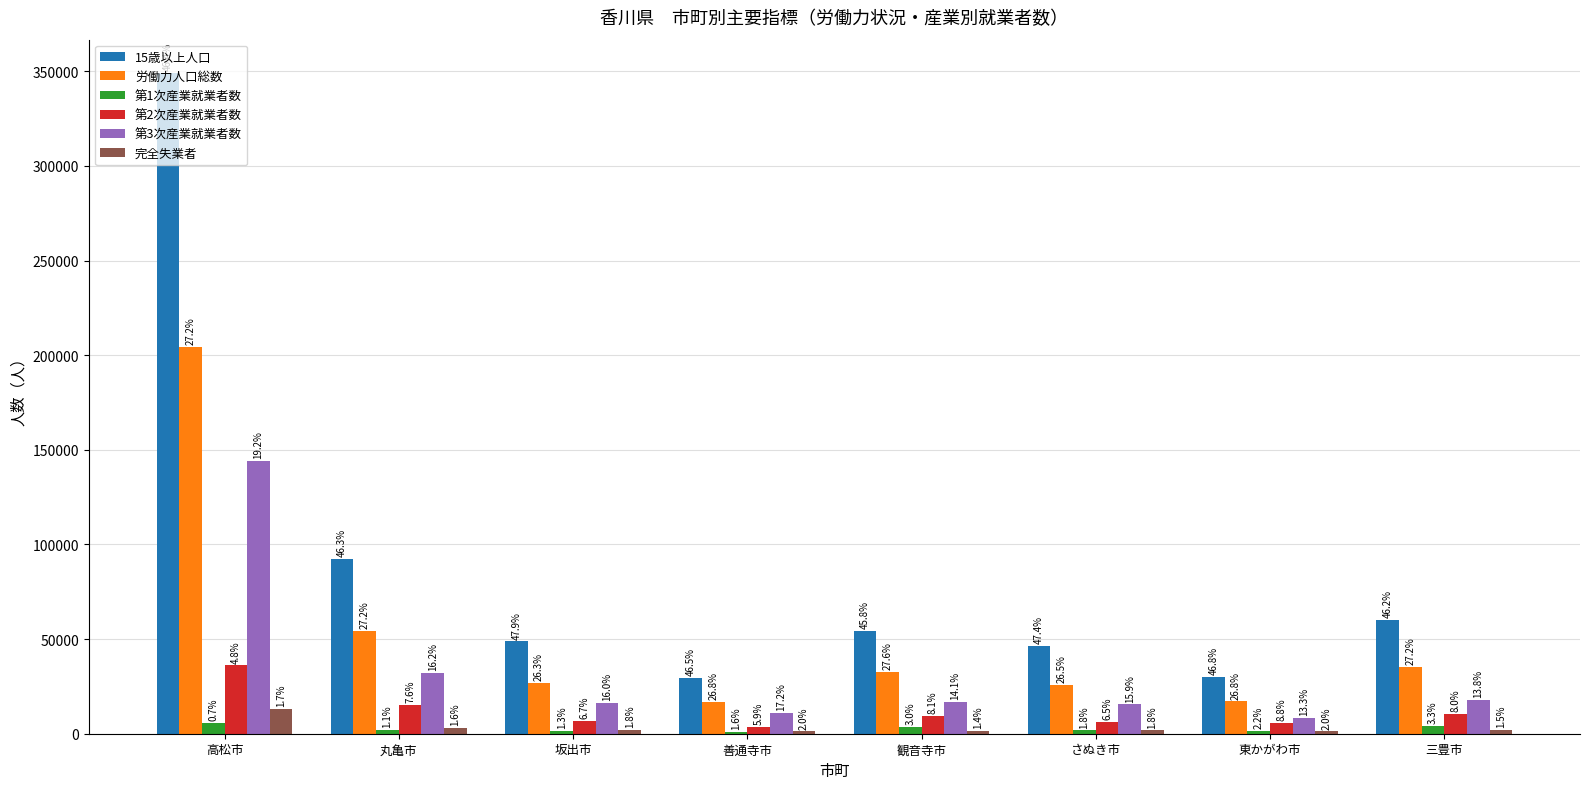

What is the difference between the second highest and minimum values in the 第2次産業就業者数 series?

11474